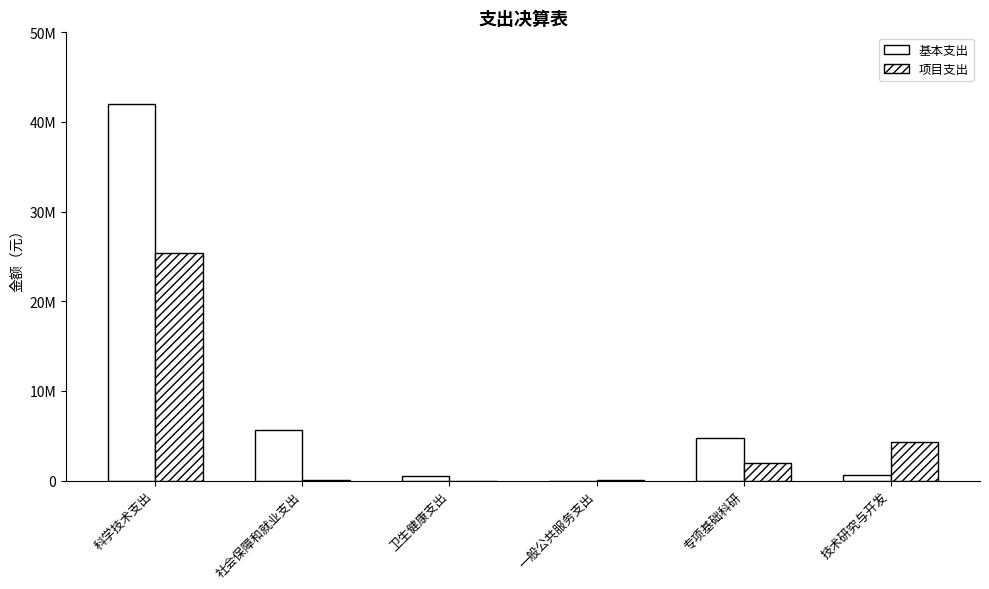

Are the bars grouped side by side (vs. stacked)?

Yes